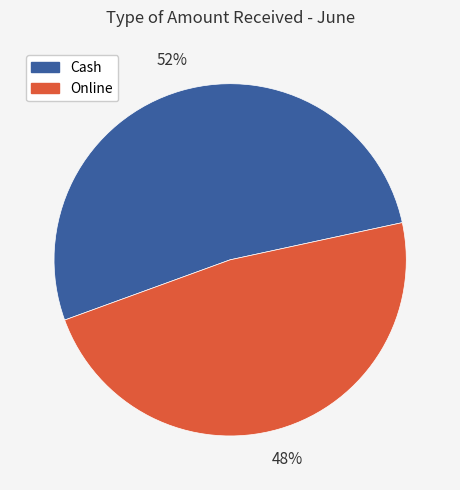

Do Cash and Online together represent more than half of the pie?

Yes